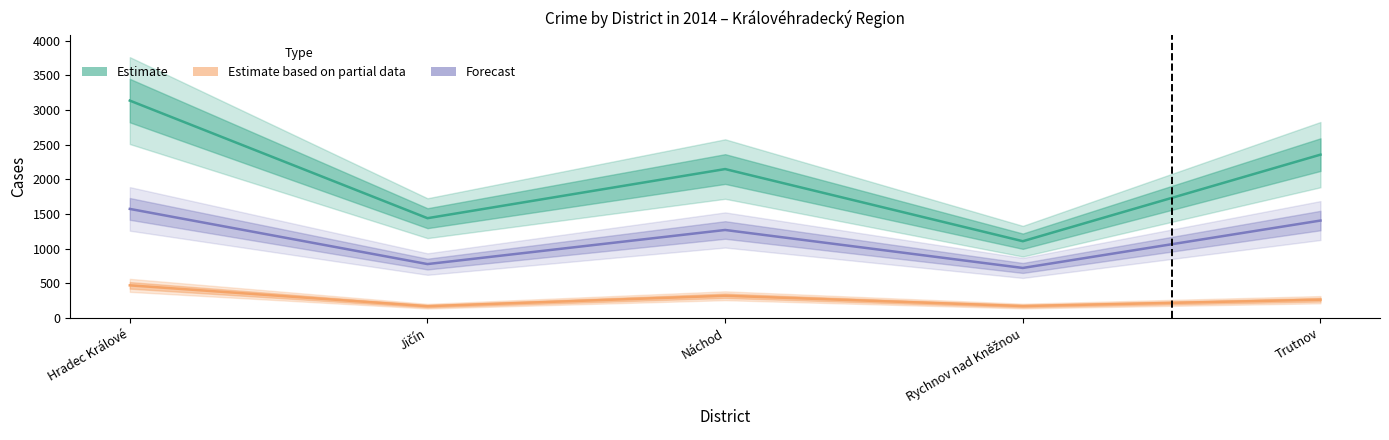

Reading left to right, what are all the values shown in this chart?

Estimate: Hradec Králové=3135	Jičín=1438	Náchod=2147	Rychnov nad Kněžnou=1106	Trutnov=2355
Estimate based on partial data: Hradec Králové=469	Jičín=168	Náchod=319	Rychnov nad Kněžnou=170	Trutnov=262
Forecast: Hradec Králové=1572	Jičín=776	Náchod=1268	Rychnov nad Kněžnou=720	Trutnov=1404